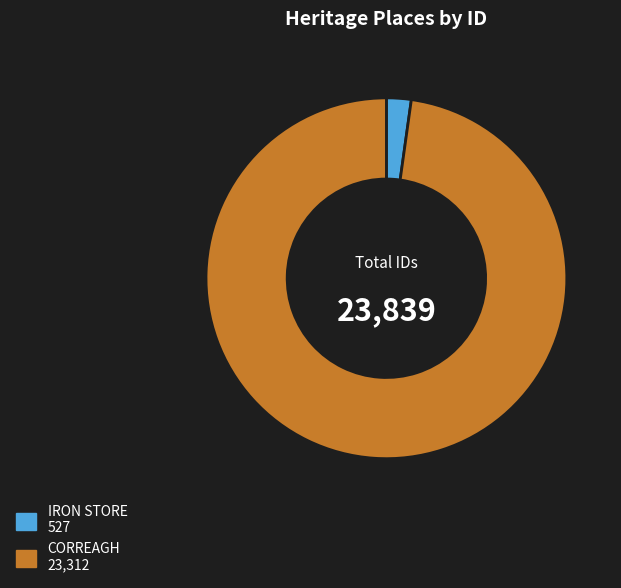

Which category has the biggest portion of the pie?

CORREAGH